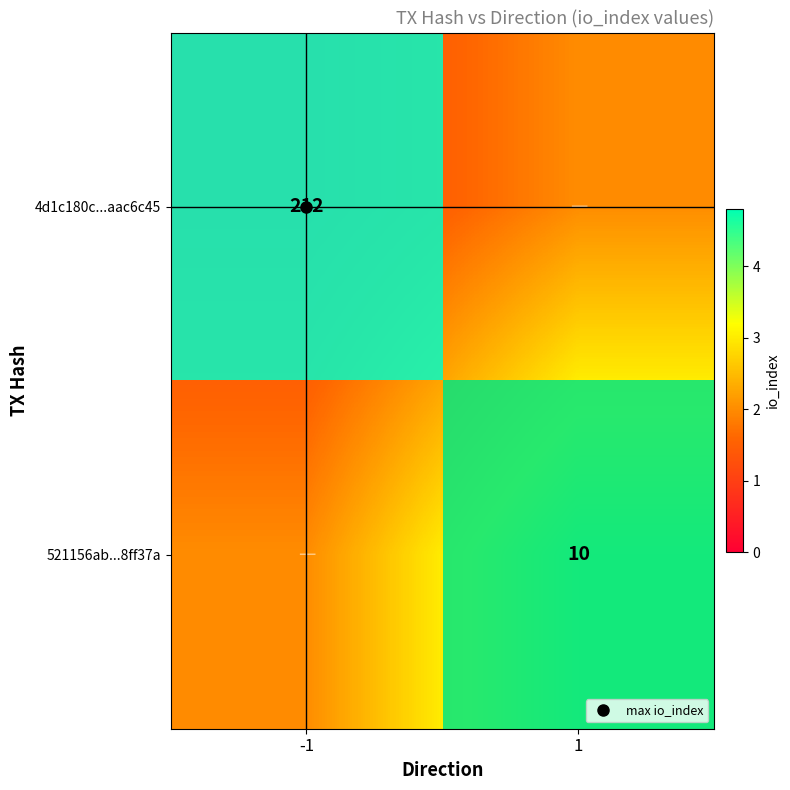

How many positive values does the 4d1c180c...aac6c45 series have?

1